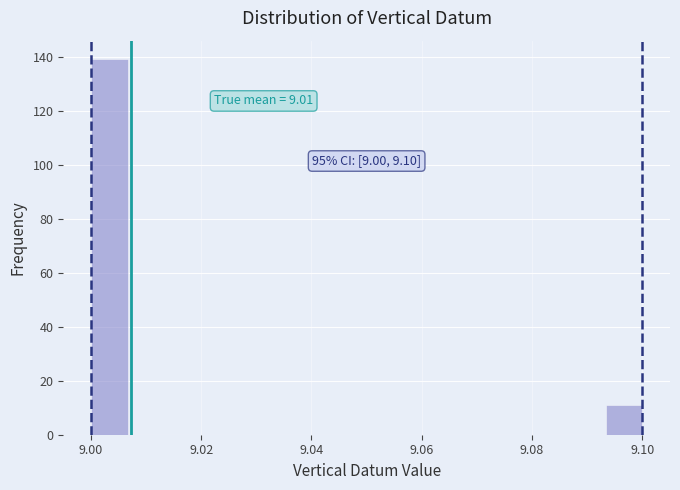

Around what value on the x-axis is the tallest bar? Give the approximate position of its centre, as read against the axis.

9.004